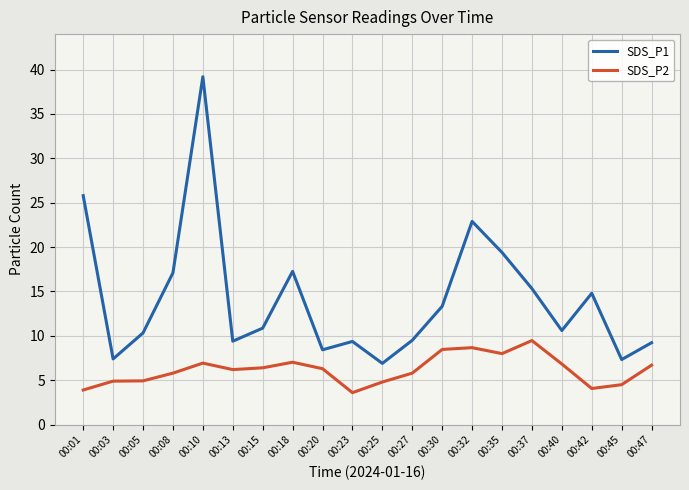

The value of SDS_P2 at 00:13 is 6.2. True or false?

True